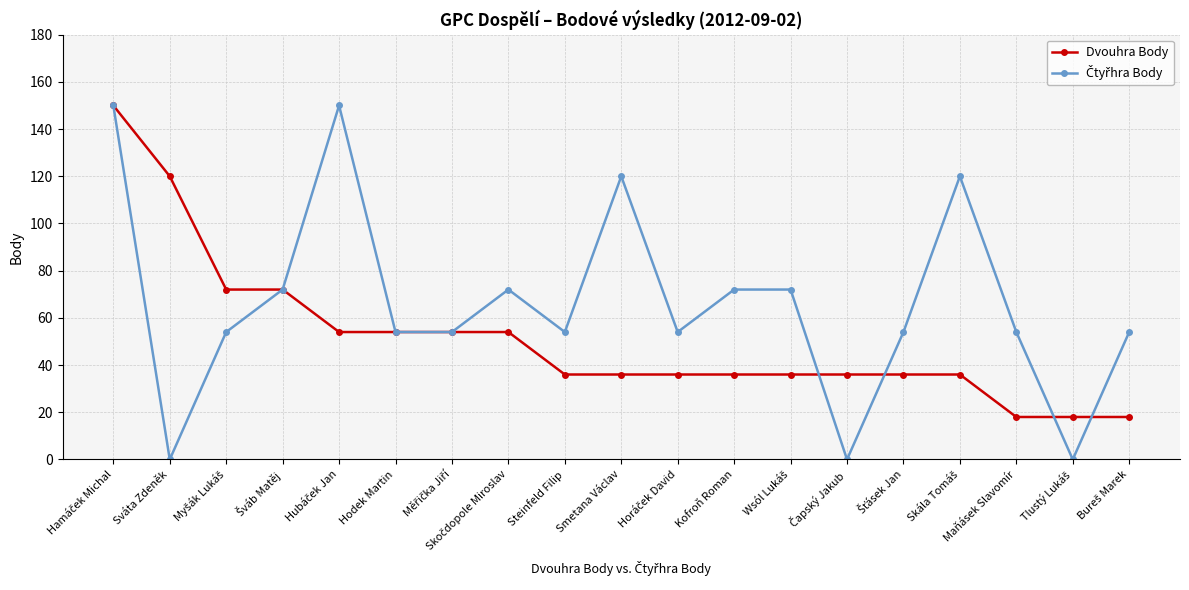

Does the chart have visible grid lines?

Yes